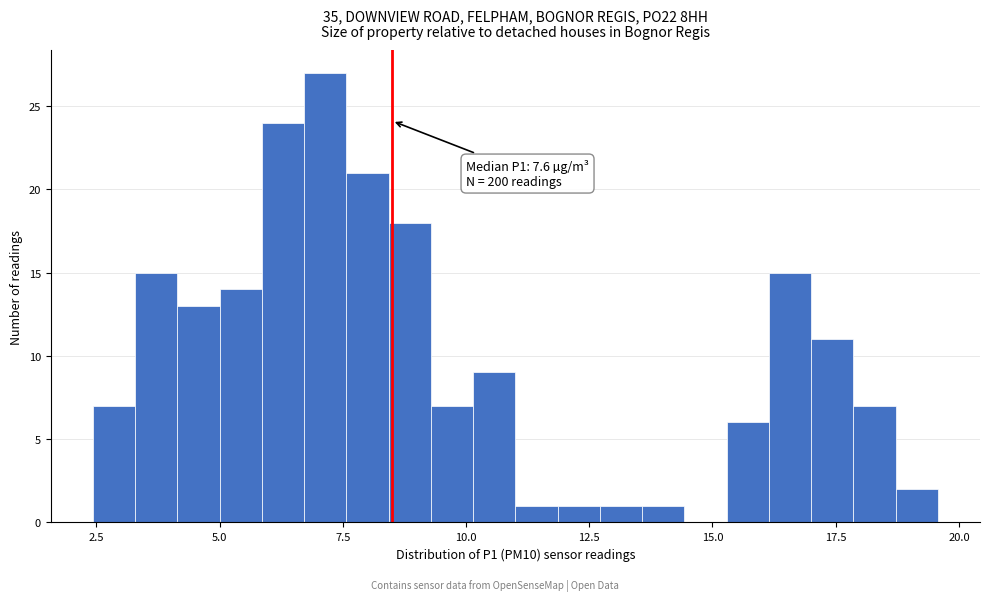

Read against the x-axis, roughly where is the centre of the tallest bar?

7.0